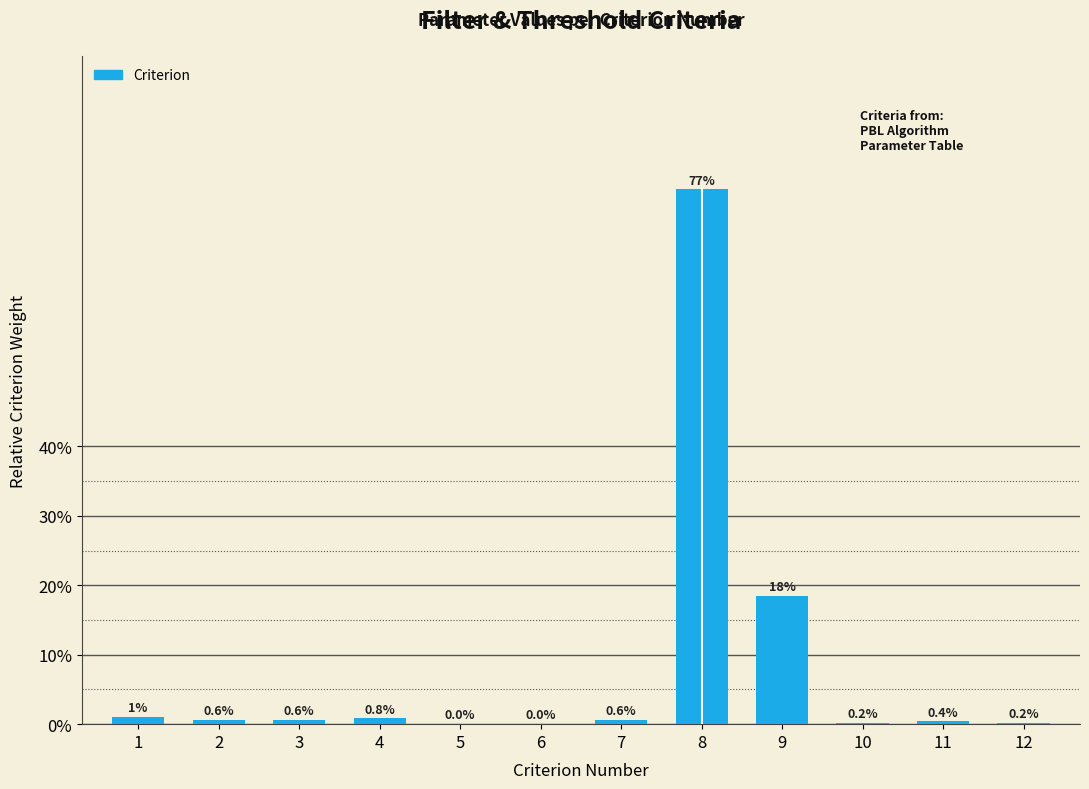

What is the greatest value displayed?

77.0